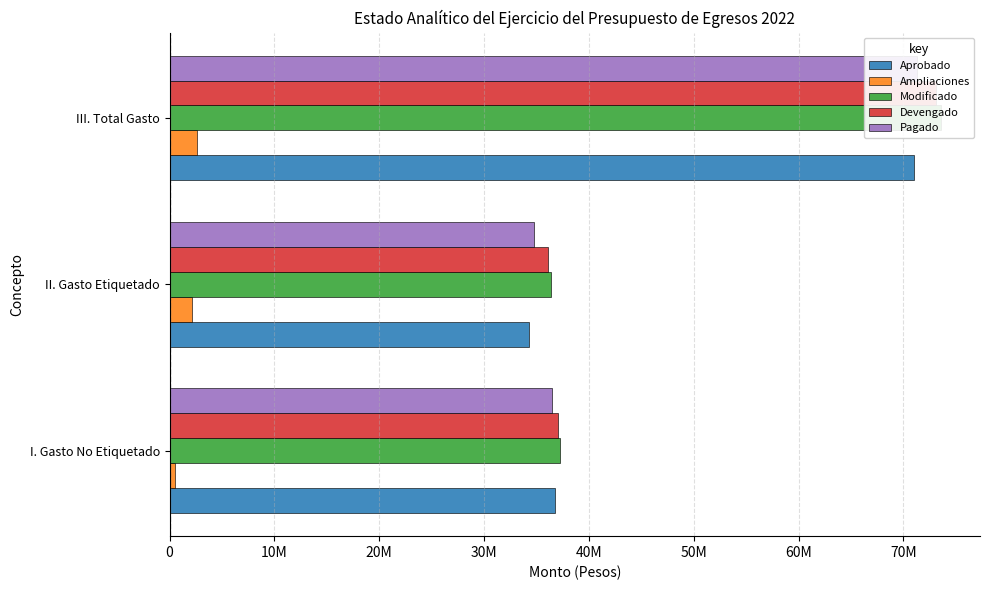

What is the highest value of the Pagado series?

71248148.2